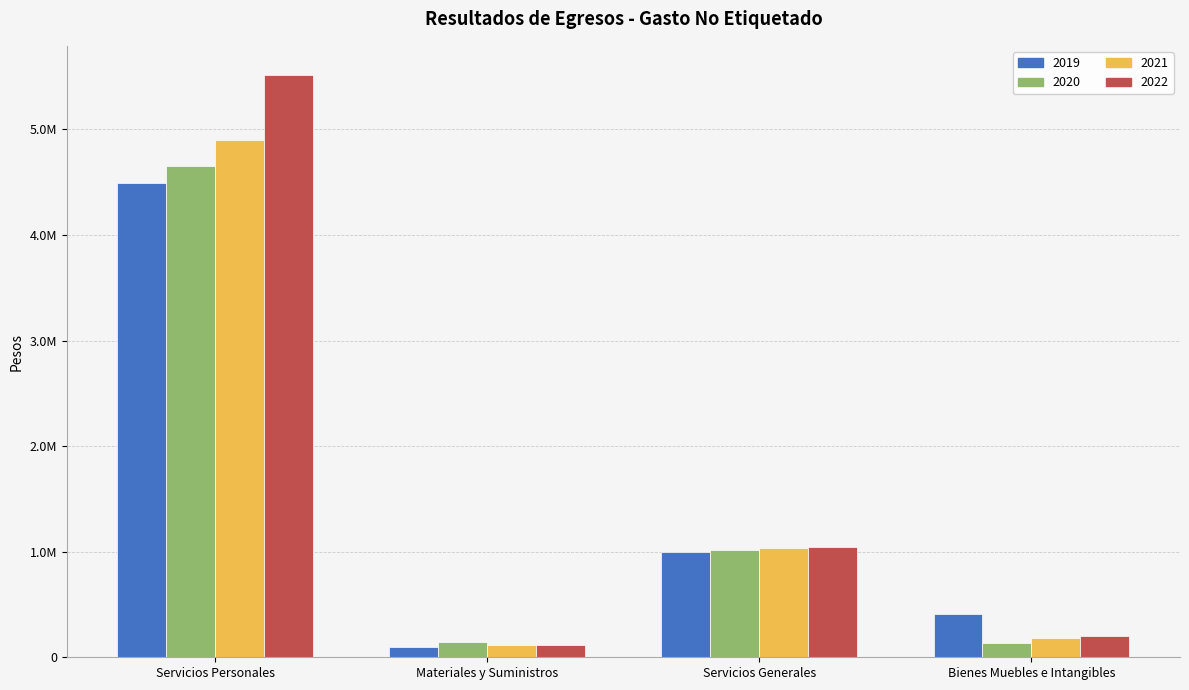

What is the lowest value of the 2020 series?

137017.0